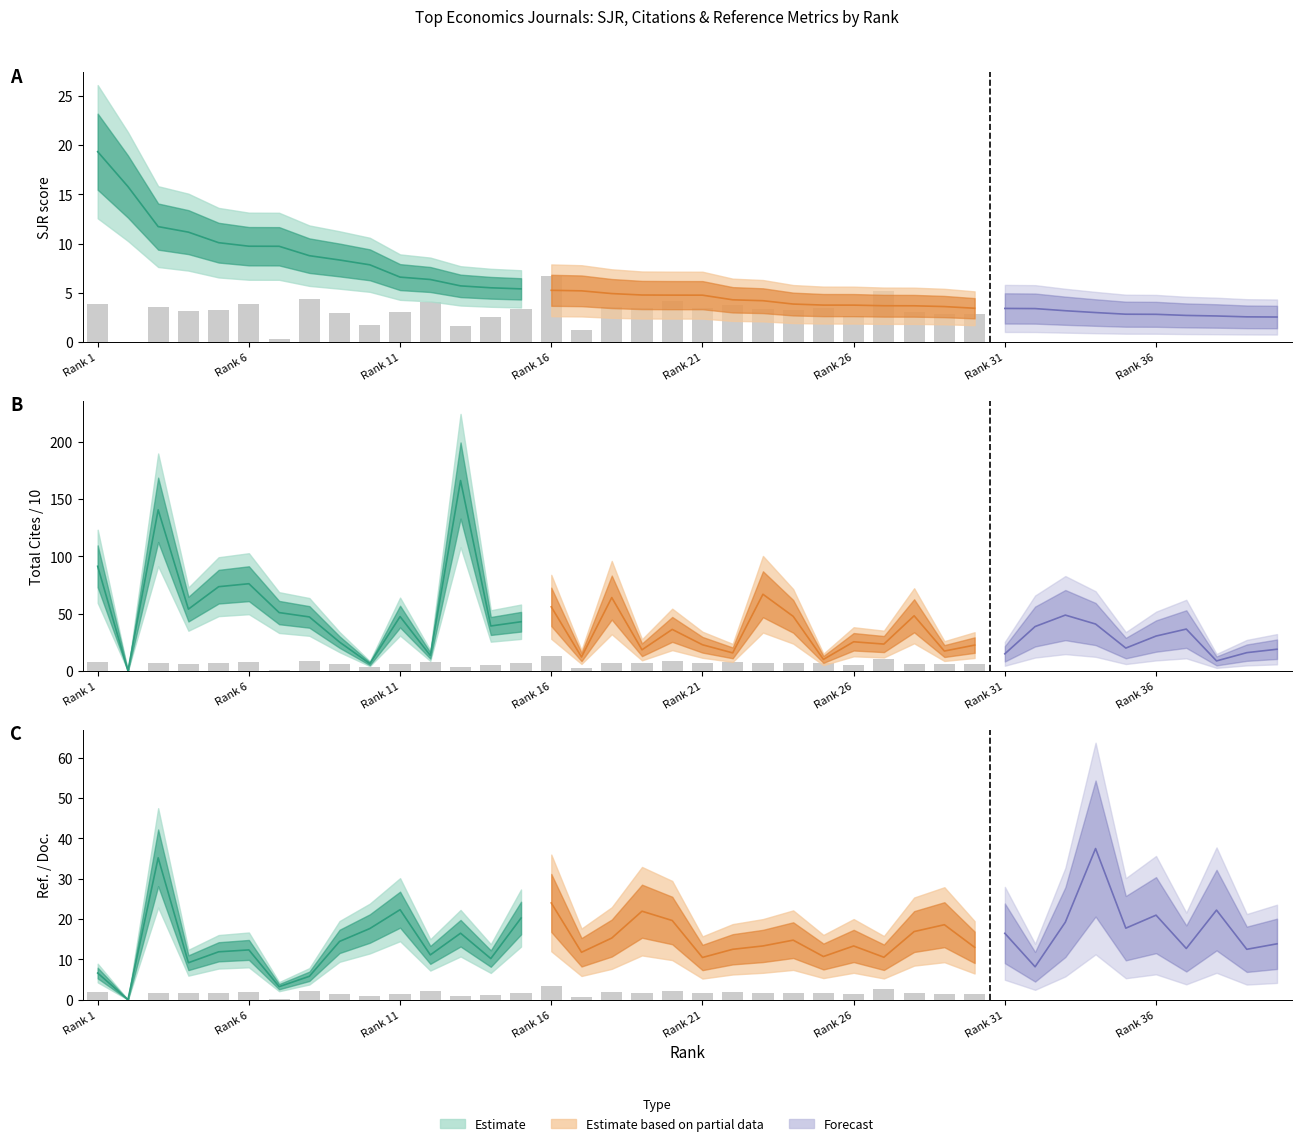

What is the difference between the second highest and second lowest values in the Ref. / Doc. series?

32.0